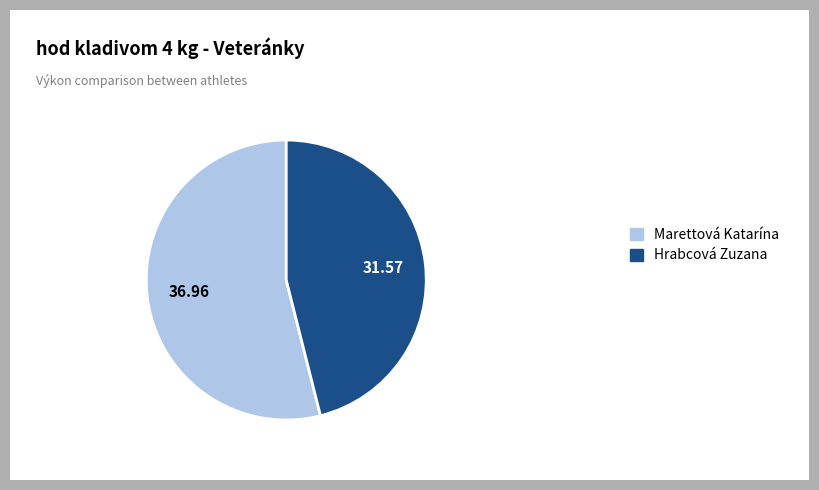

Which has a higher value, Marettová Katarína or Hrabcová Zuzana?

Marettová Katarína